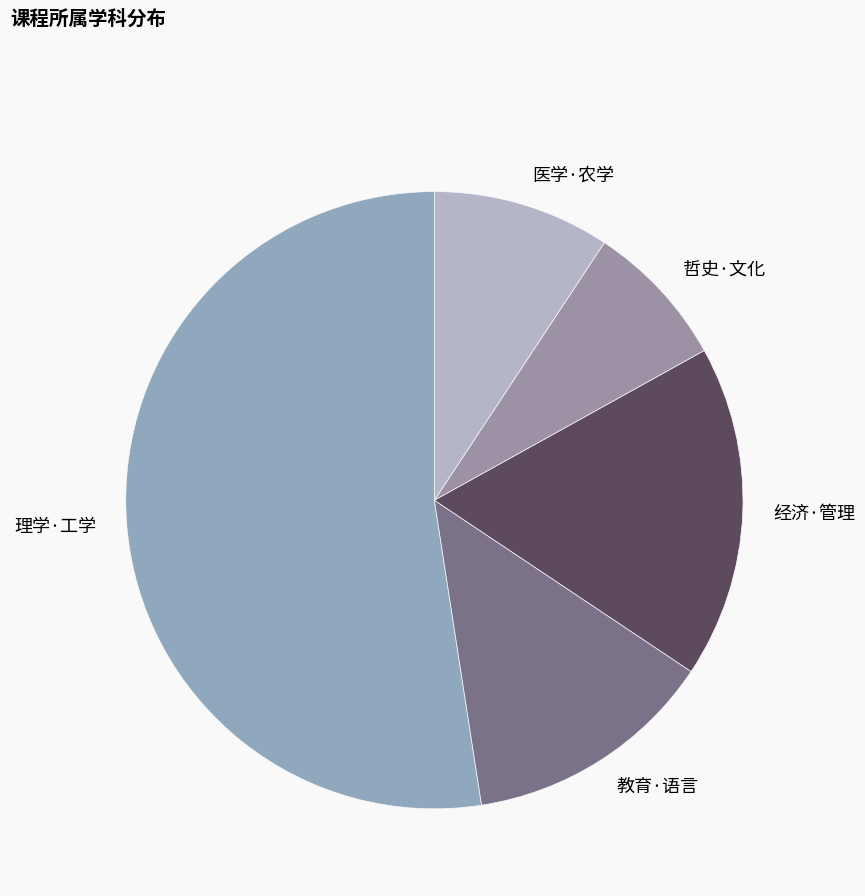

Is there any slice that represents more than half of the pie?

Yes